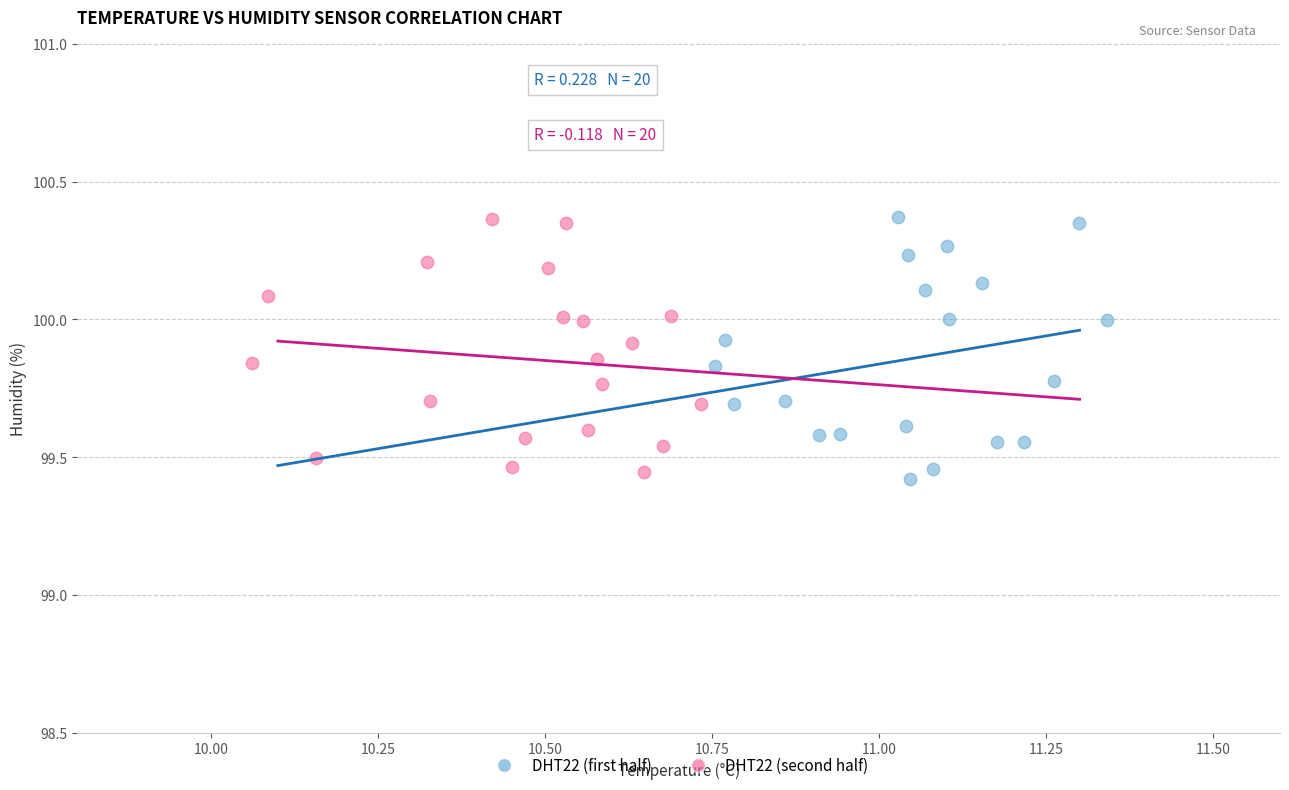

Which series reaches the minimum Y coordinate?

DHT22 (first half)